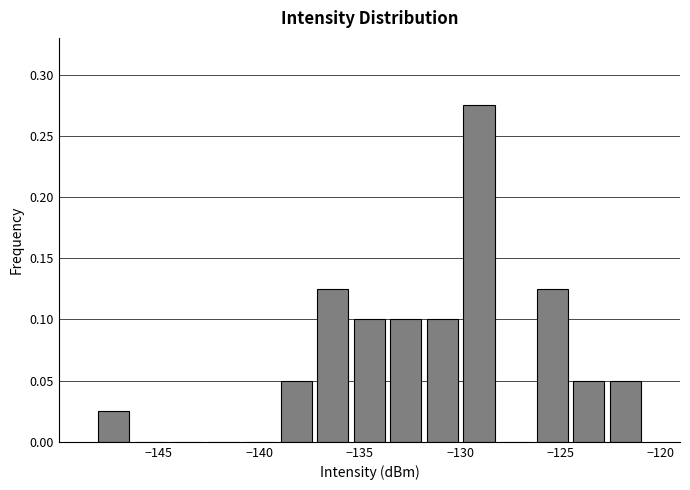

Around what value on the x-axis is the tallest bar? Give the approximate position of its centre, as read against the axis.

-129.0